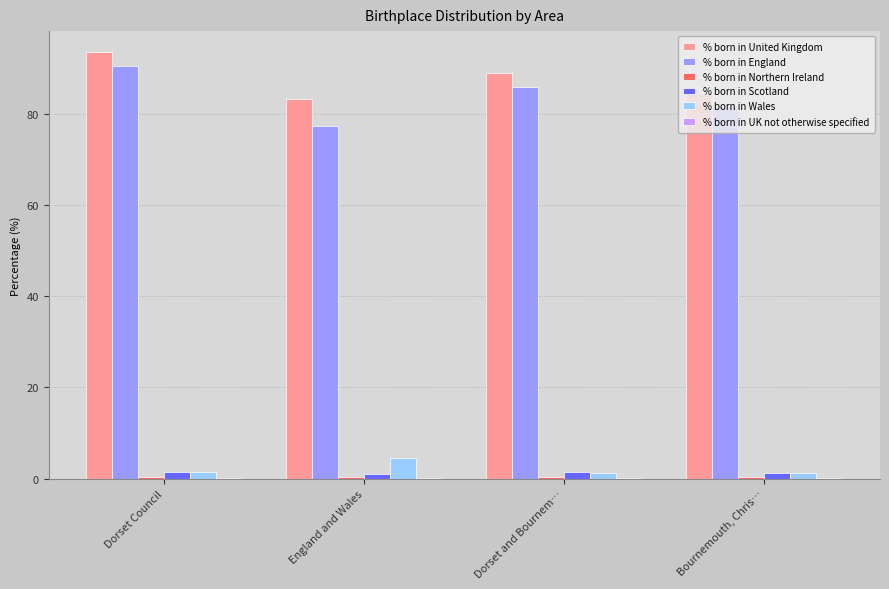

At which category is the sum across all series the highest?

Dorset Council